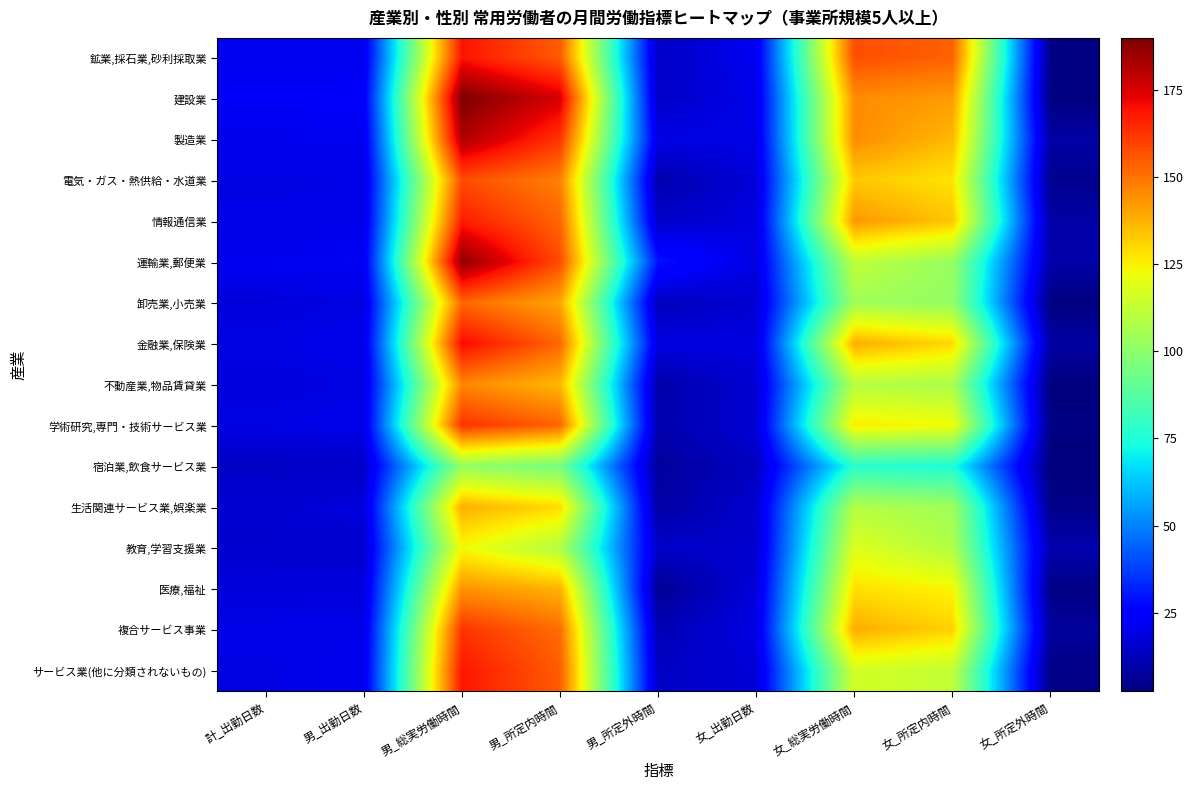

What is the difference between the highest and lowest values at 男_総実労働時間?

87.9